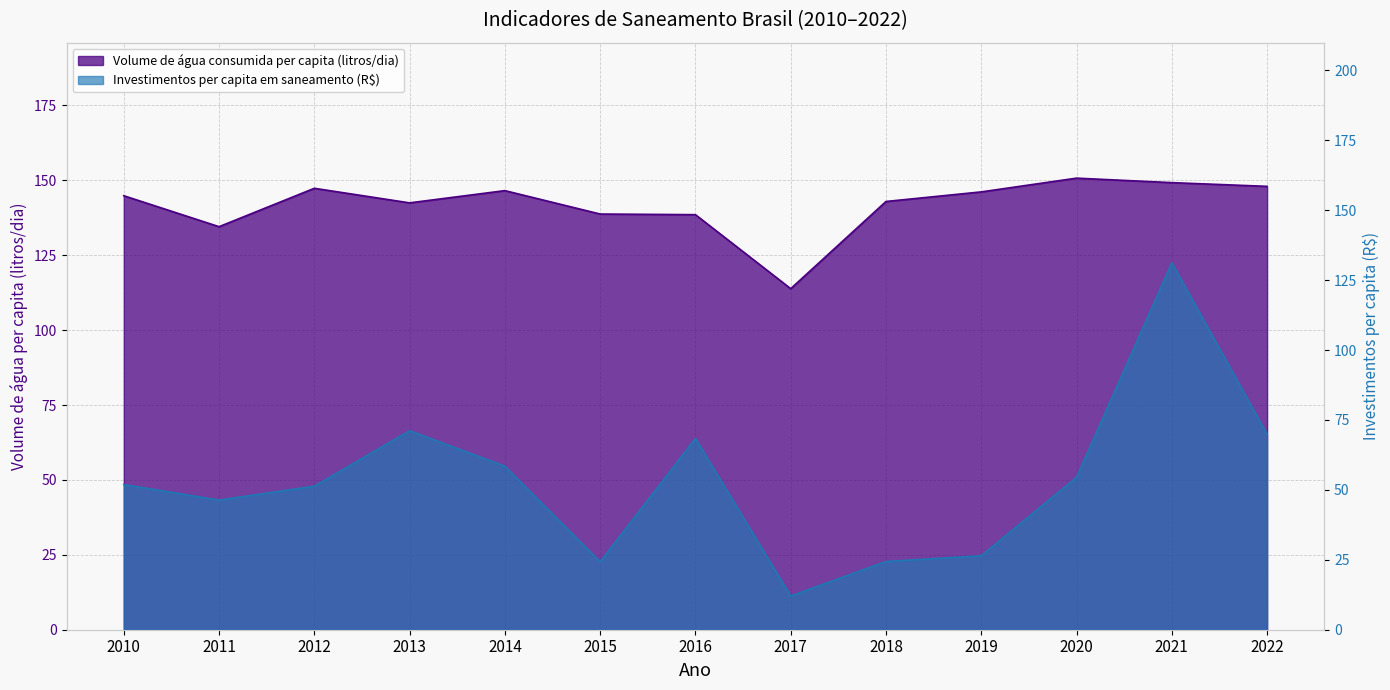

Where is the first local maximum for Volume de água consumida per capita (litros/dia)?

2012